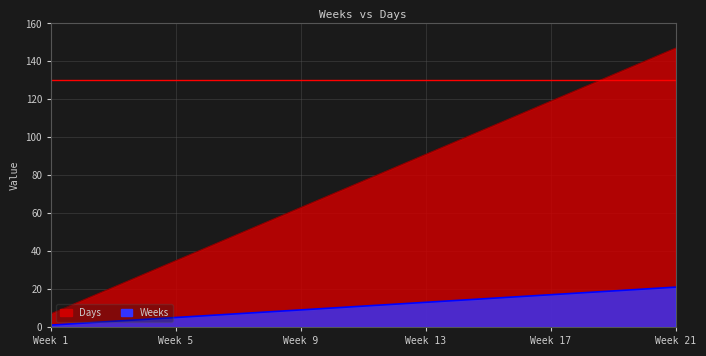

At which label is Weeks closest to 11?

11